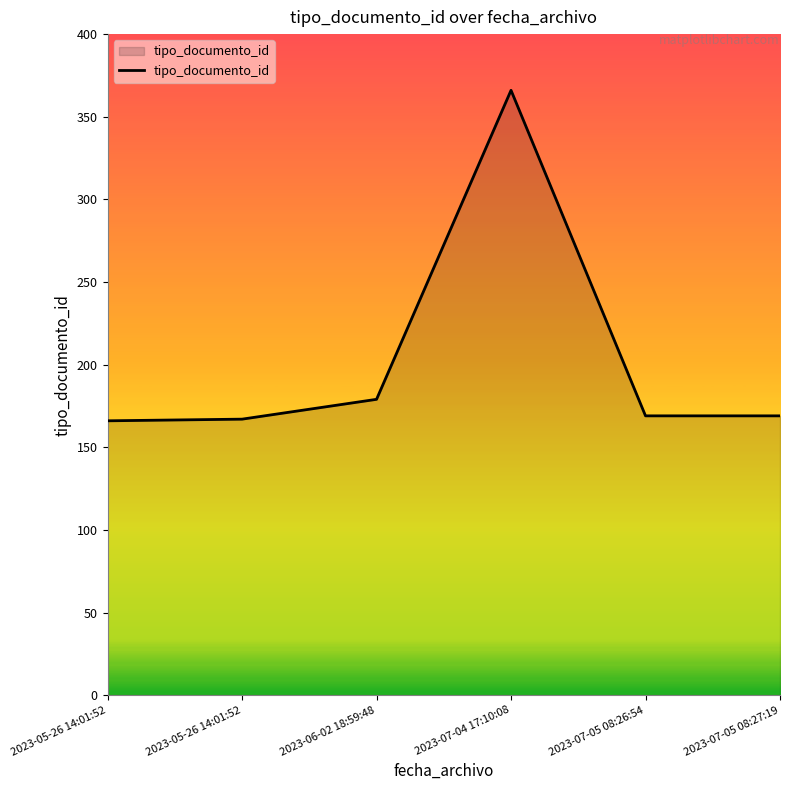

What is the average value?

203